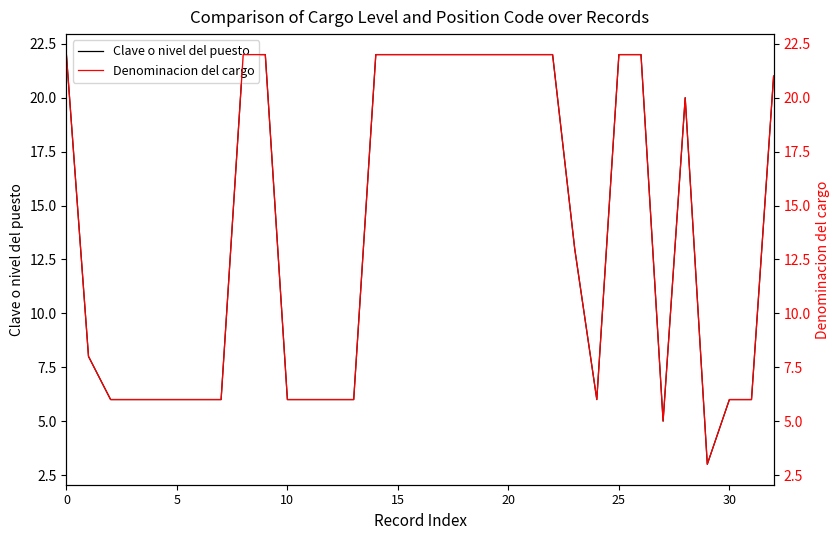

What is the sum of the Clave o nivel del puesto values at 16 and 24?

28